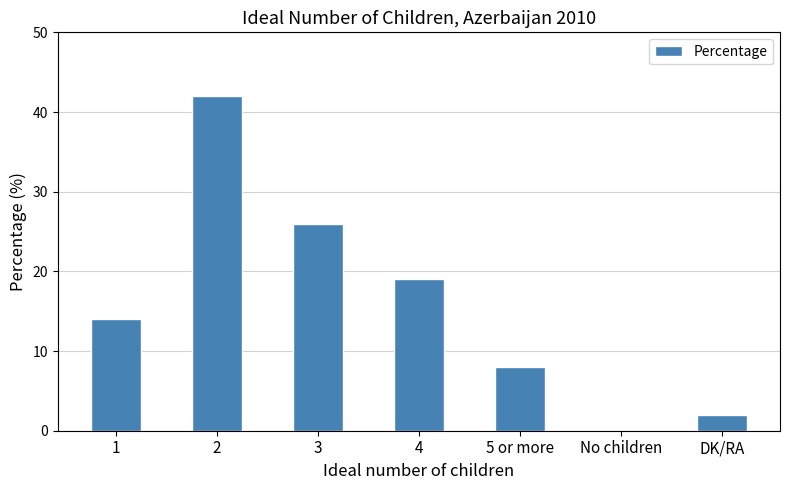

What is the sum of all values?

111